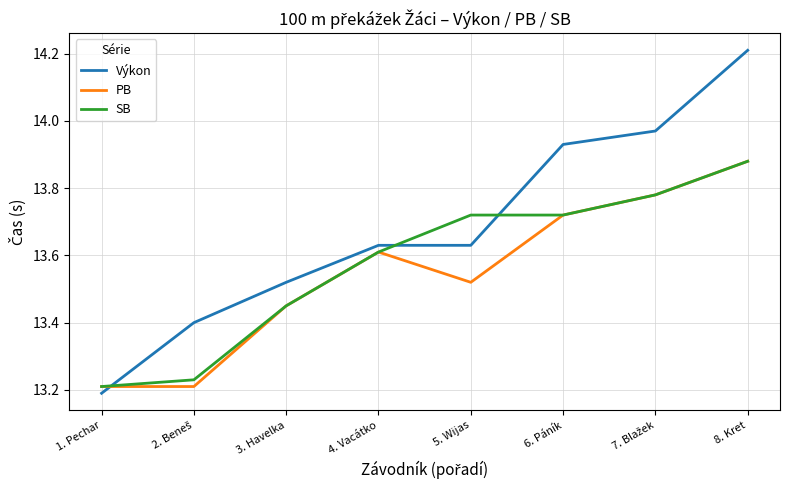

Between 1. Pechar and 4. Vacátko, which series saw the biggest shift?

Výkon